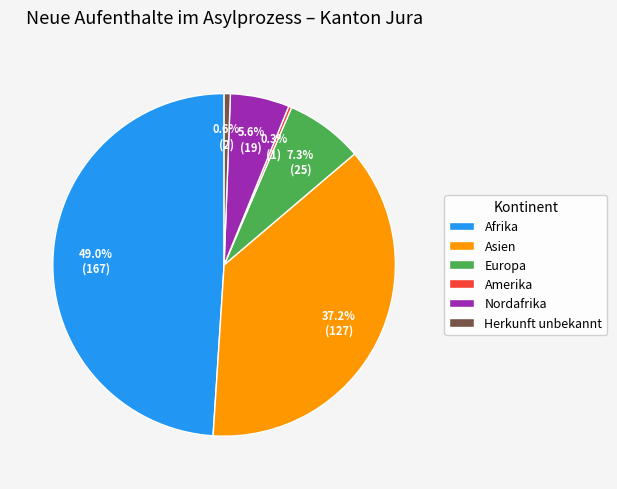

Count the number of slices in the pie.

6